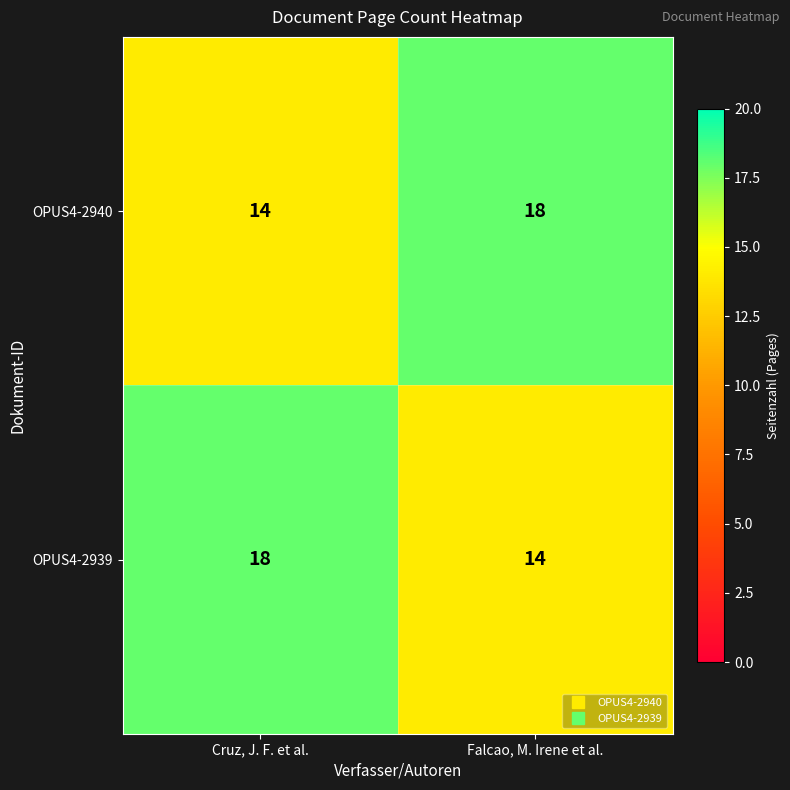

What is the total value across all series at Falcao, M. Irene et al.?

32